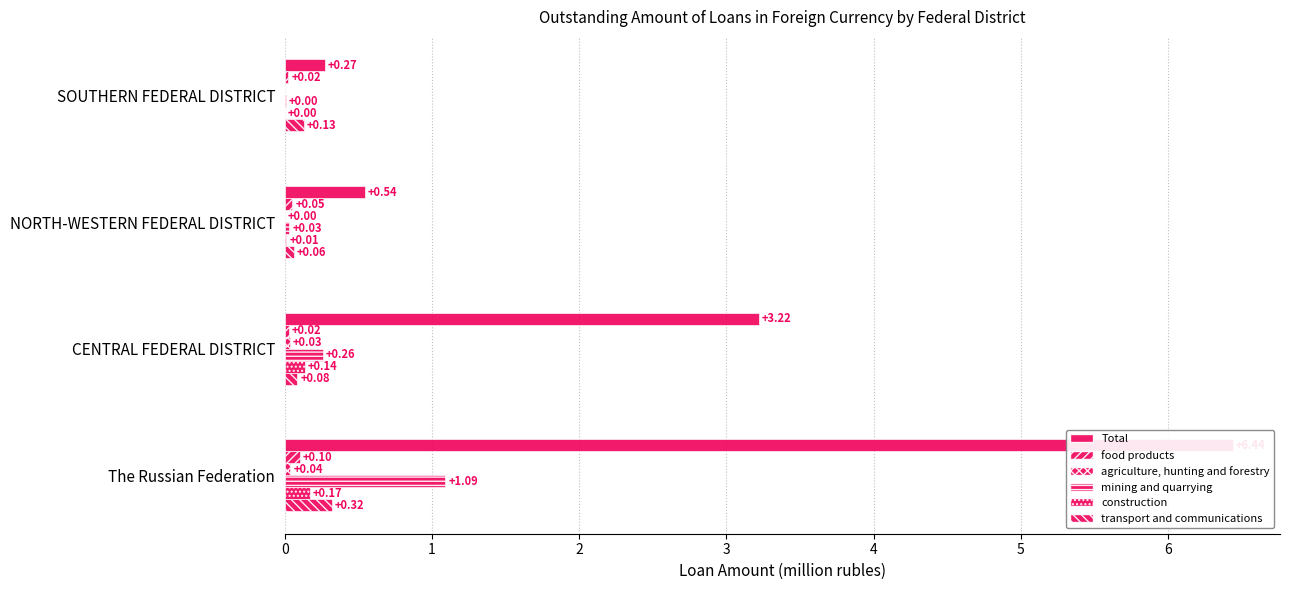

What is the sum of all construction values?

0.3